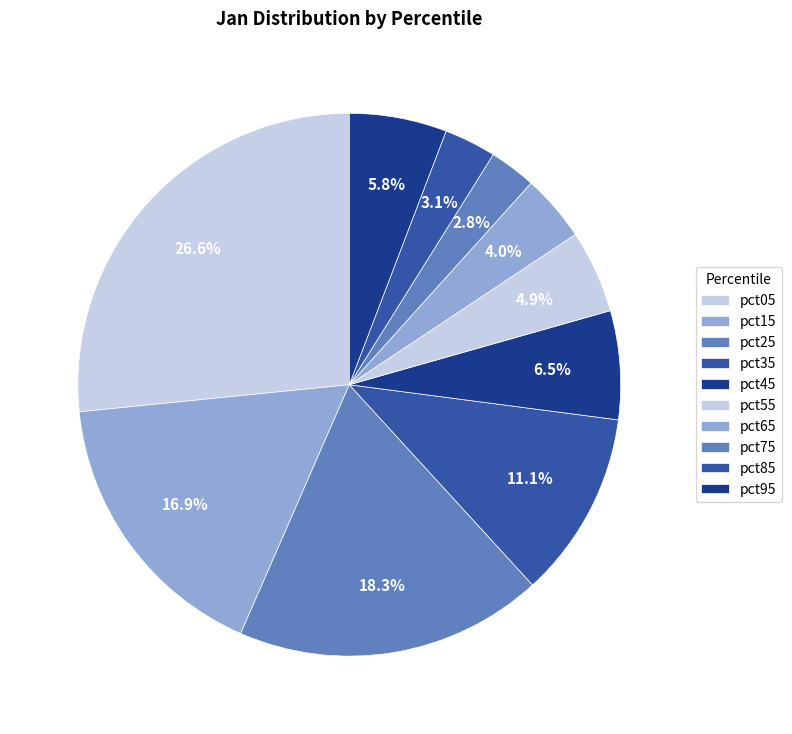

Does any single category account for the majority?

No